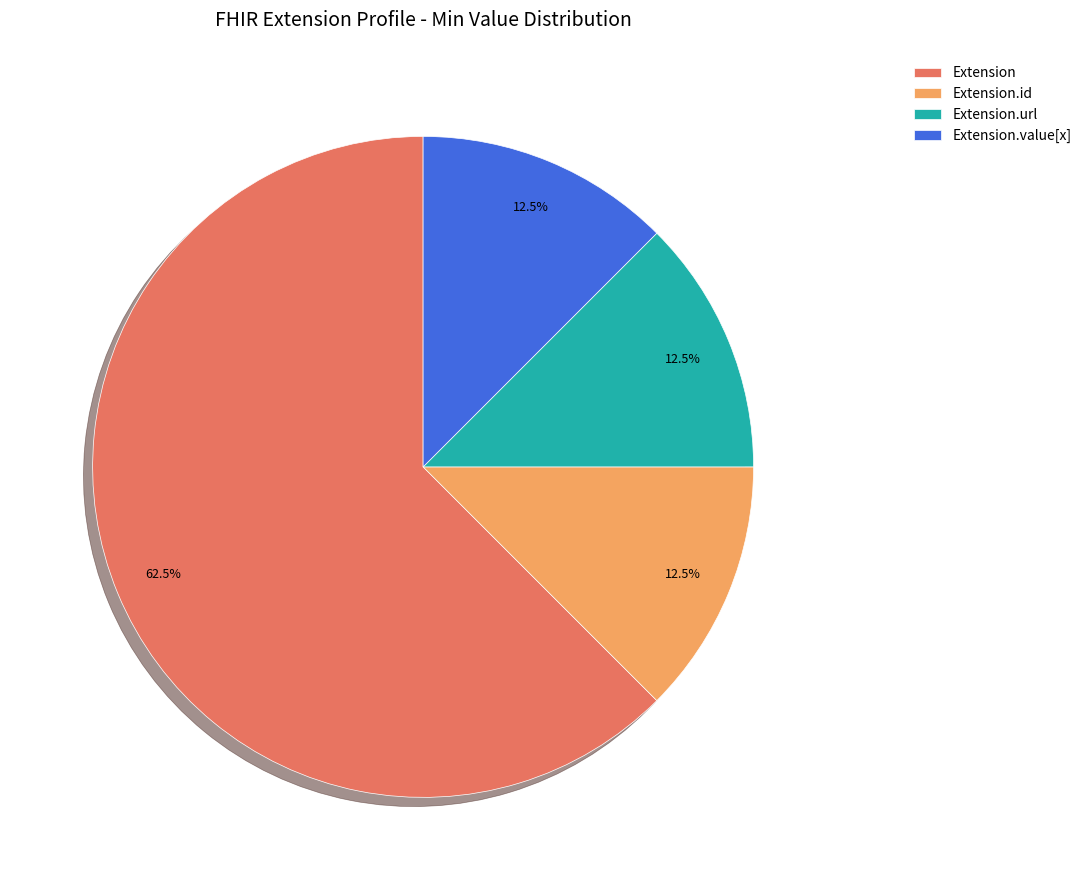

True or false: Extension.url accounts for 88% of the total.

False